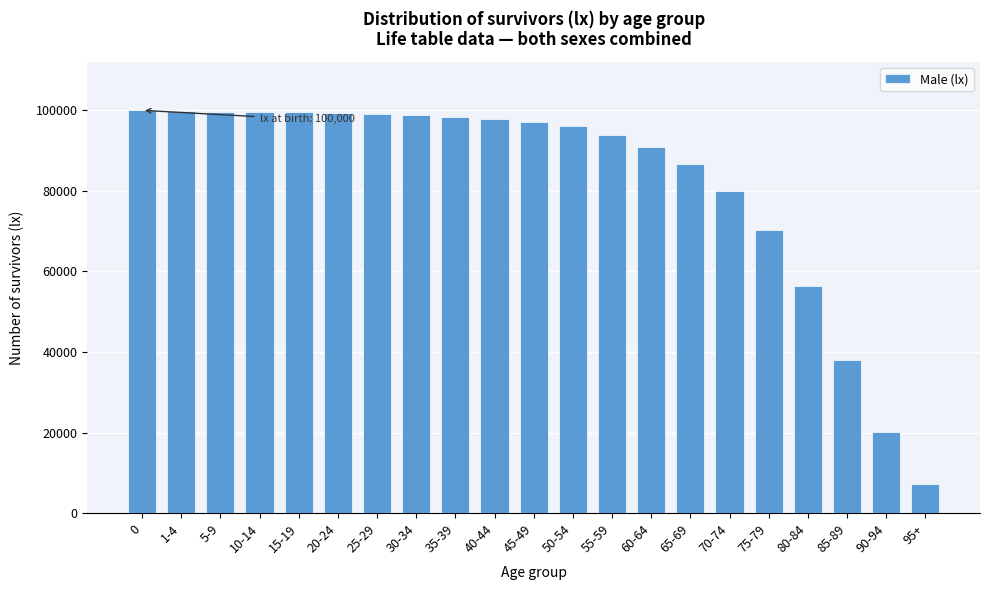

Read the value at 85-89.

37940